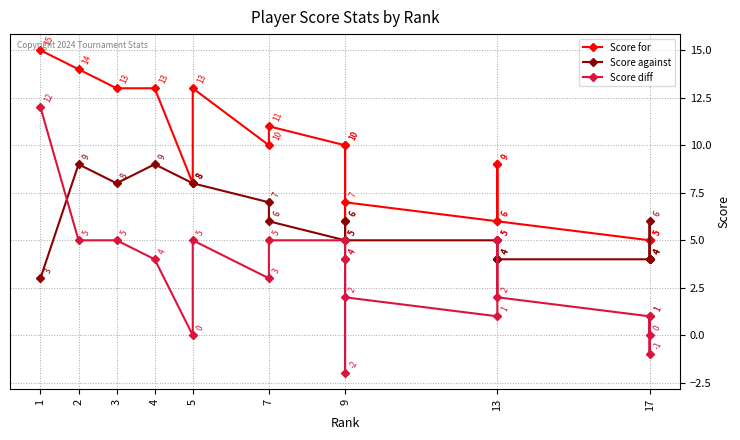

Which category has the lowest value in the Score diff series?

9